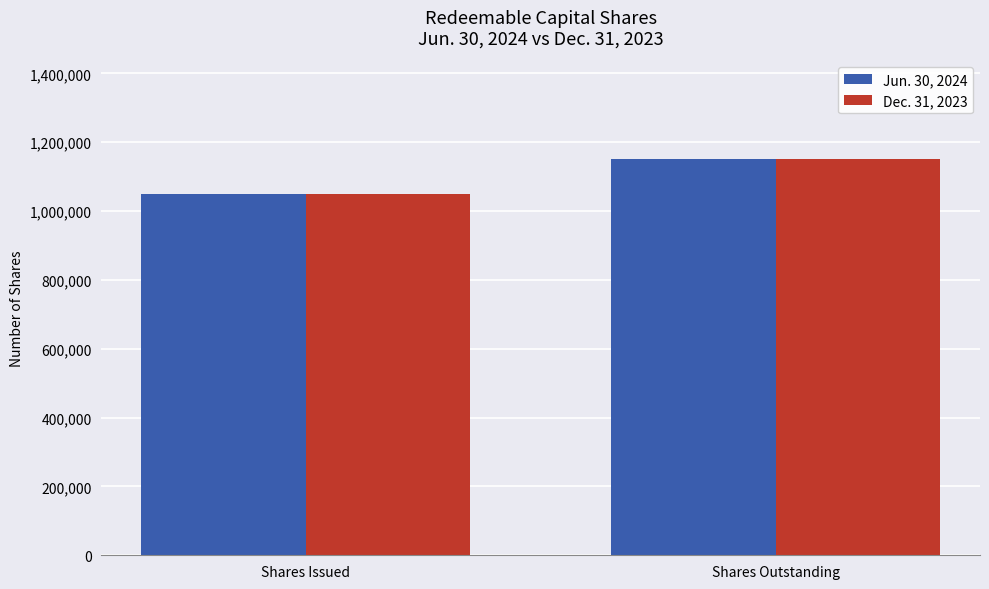

What is the label of the 2nd bar from the left?

Shares Outstanding